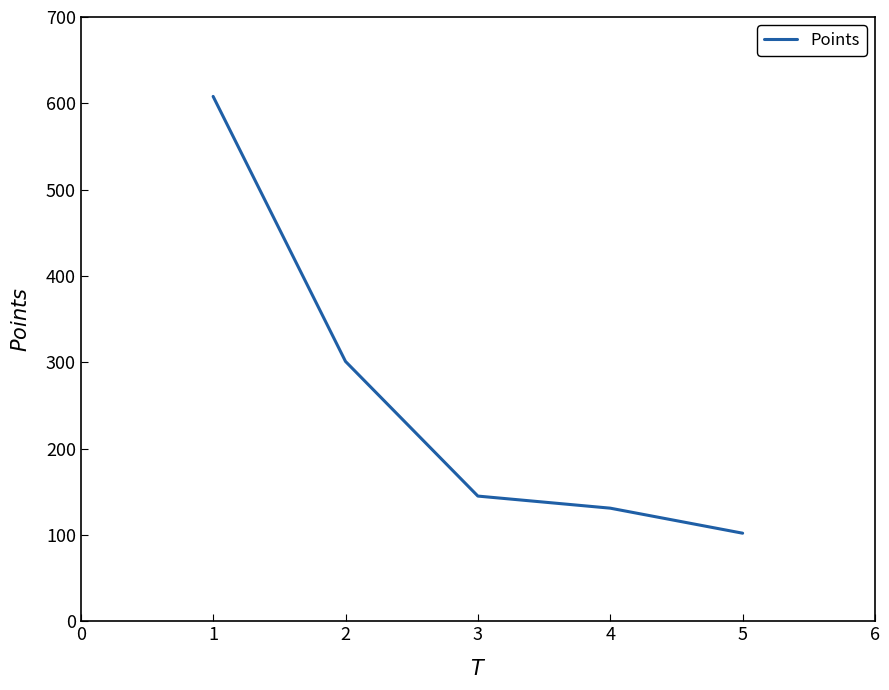

The value at 5 is 38. True or false?

False